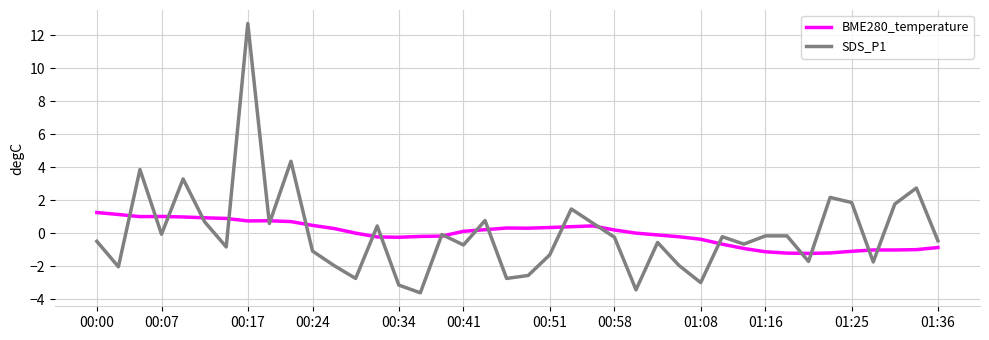

What is the greatest value displayed?

12.7